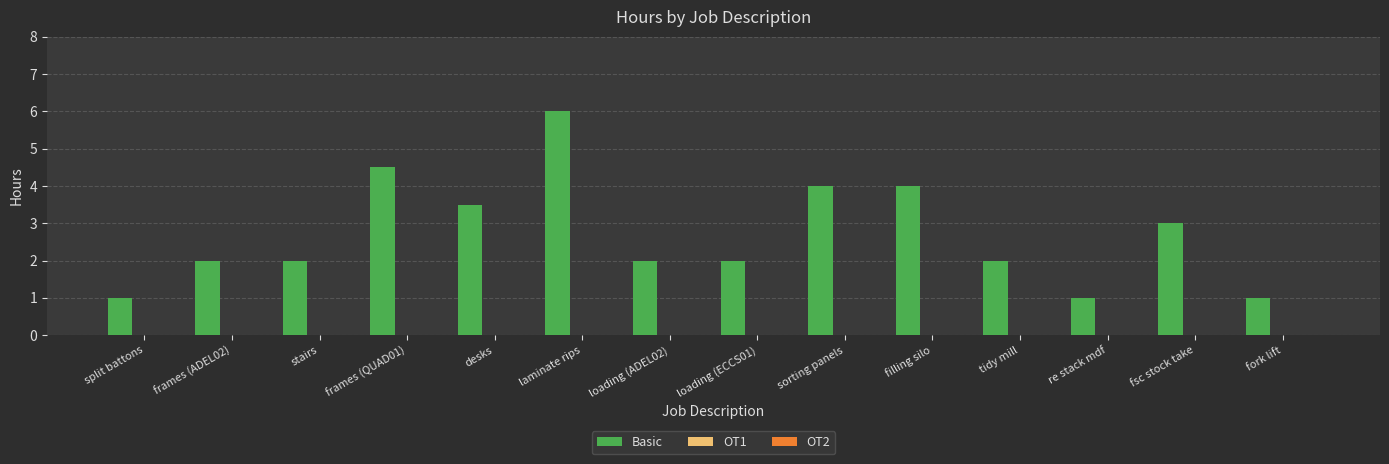

What is the minimum value shown in the chart?

1.0